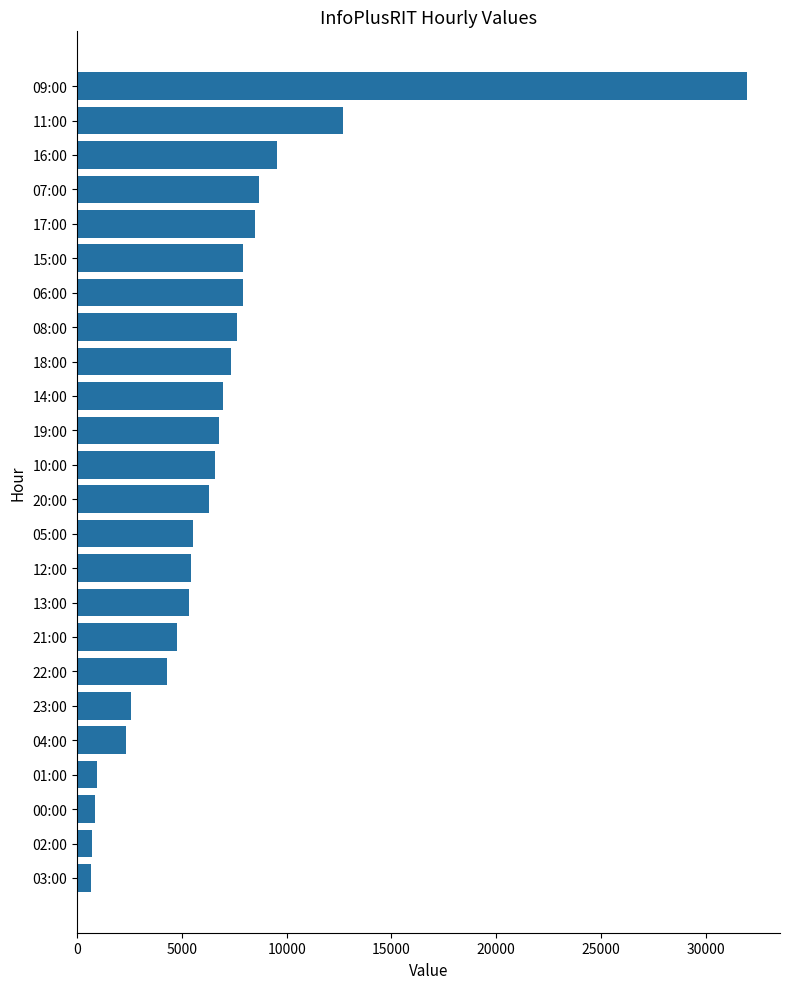

Approximately how many times larger is the value at 06:00 compared to 05:00?

1.4